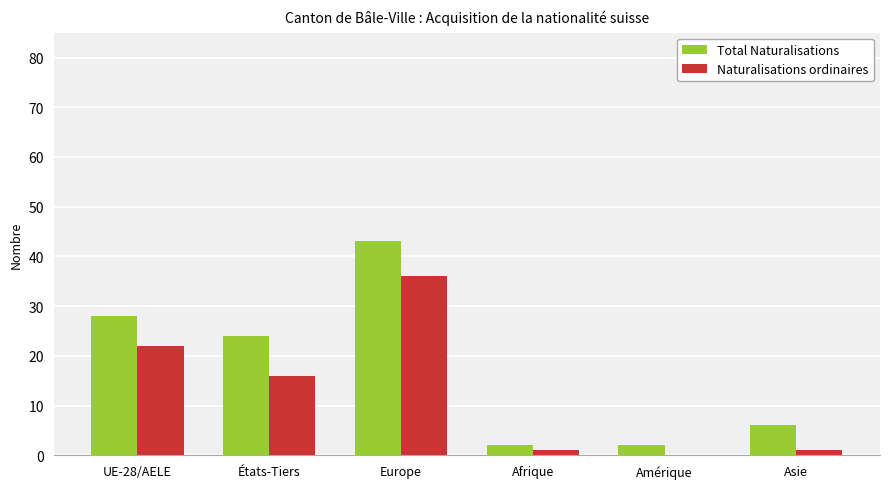

What is the average value of the Total Naturalisations series?

18